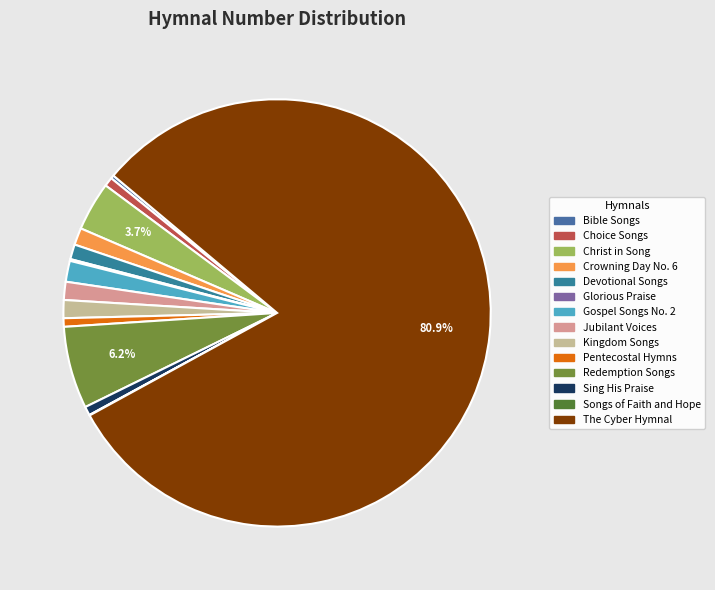

Which category has the smallest portion of the pie?

Songs of Faith and Hope